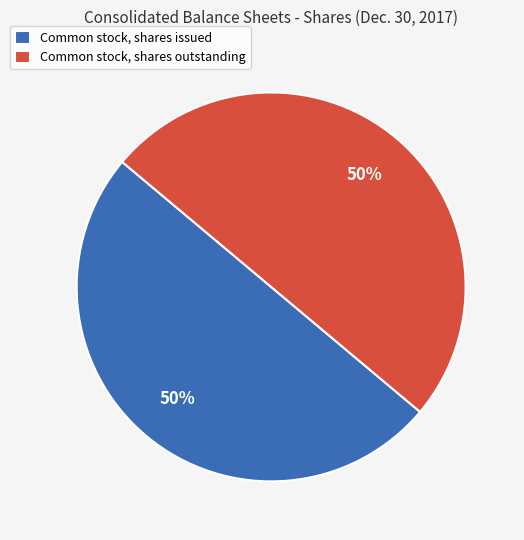

The Common stock, shares outstanding slice represents 50% of the pie. True or false?

True